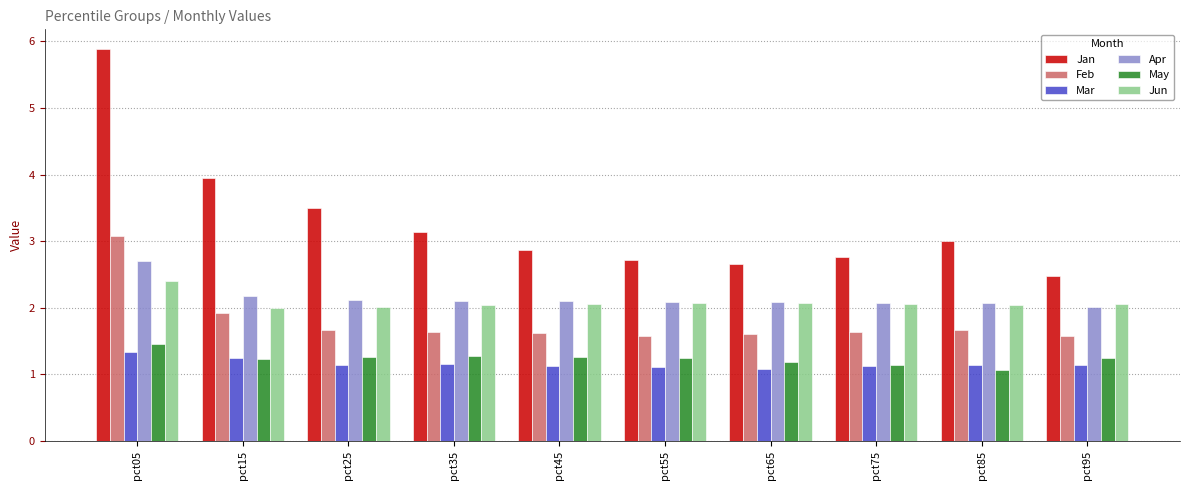

At which label does Apr reach its minimum?

pct95